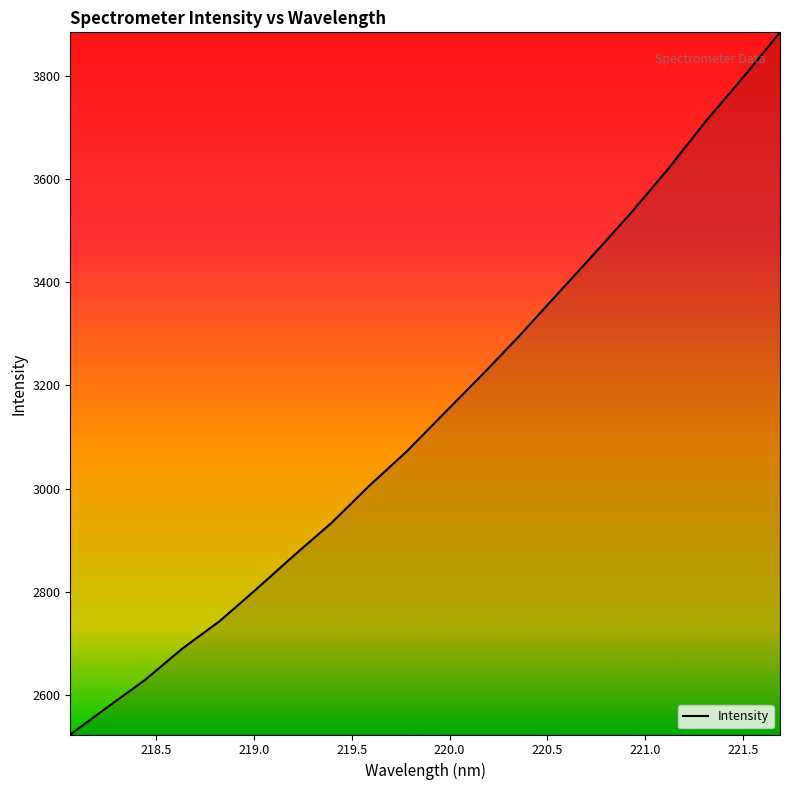

What is the difference between the maximum and minimum values?

1359.3